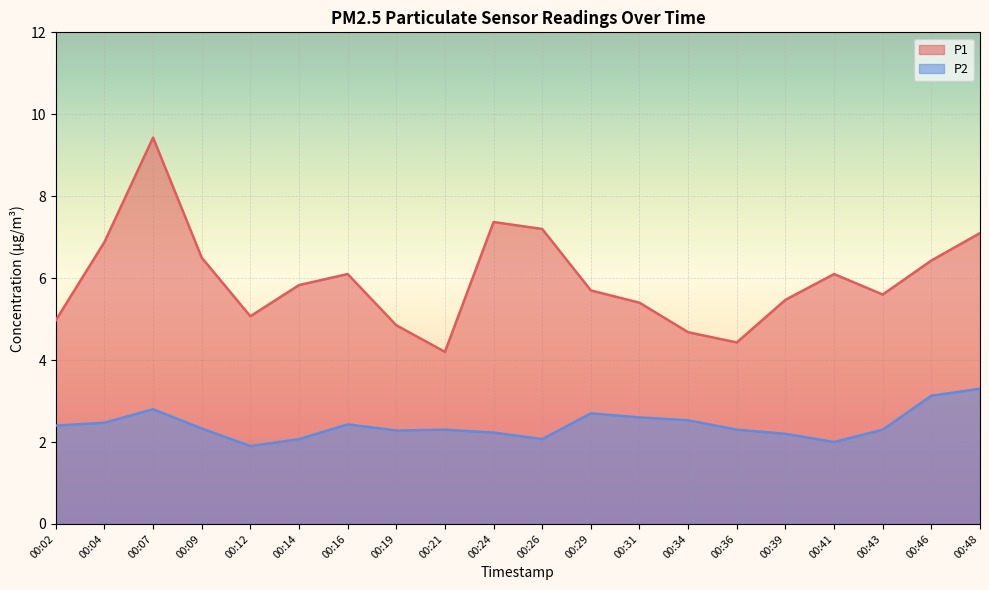

Reading left to right, extract all data points from this chart.

P1: 5.0	6.9	9.4	6.5	5.1	5.8	6.1	4.8	4.2	7.4	7.2	5.7	5.4	4.7	4.4	5.5	6.1	5.6	6.4	7.1
P2: 2.4	2.5	2.8	2.3	1.9	2.1	2.4	2.3	2.3	2.2	2.1	2.7	2.6	2.5	2.3	2.2	2.0	2.3	3.1	3.3